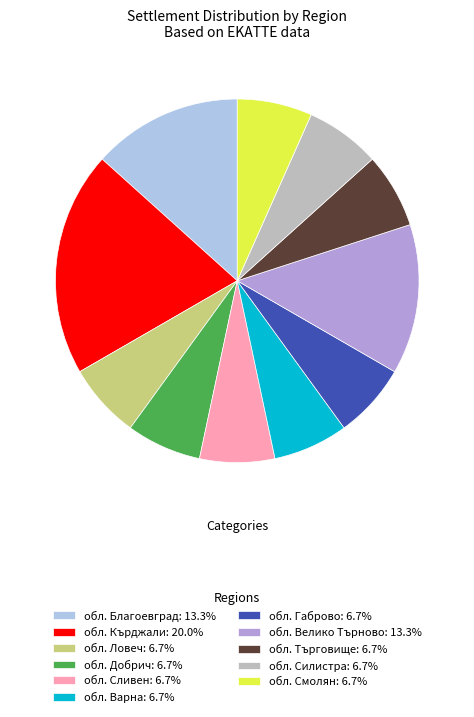

Approximately how many times larger is the value at обл. Добрич: 6.7% compared to обл. Варна: 6.7%?

1.0